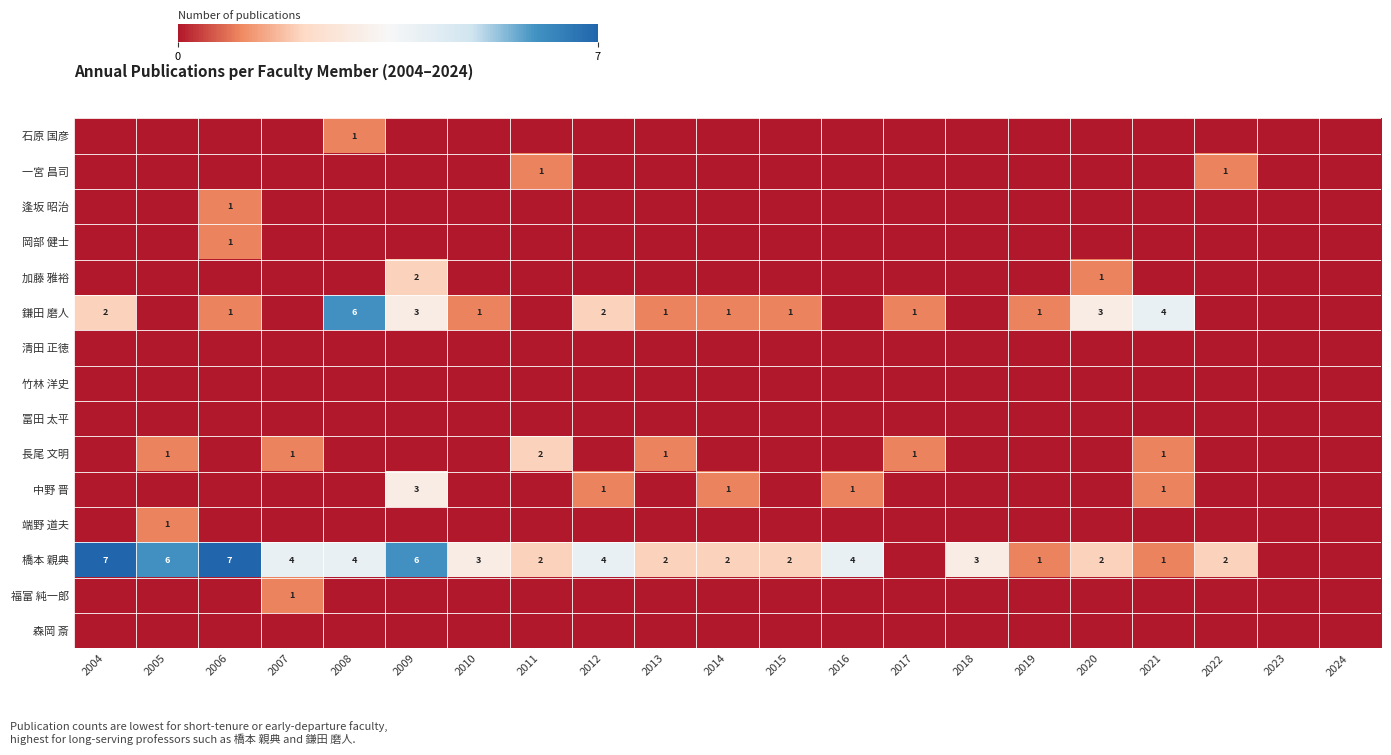

The 石原 国彦 series shows 0 at 2008. True or false?

False